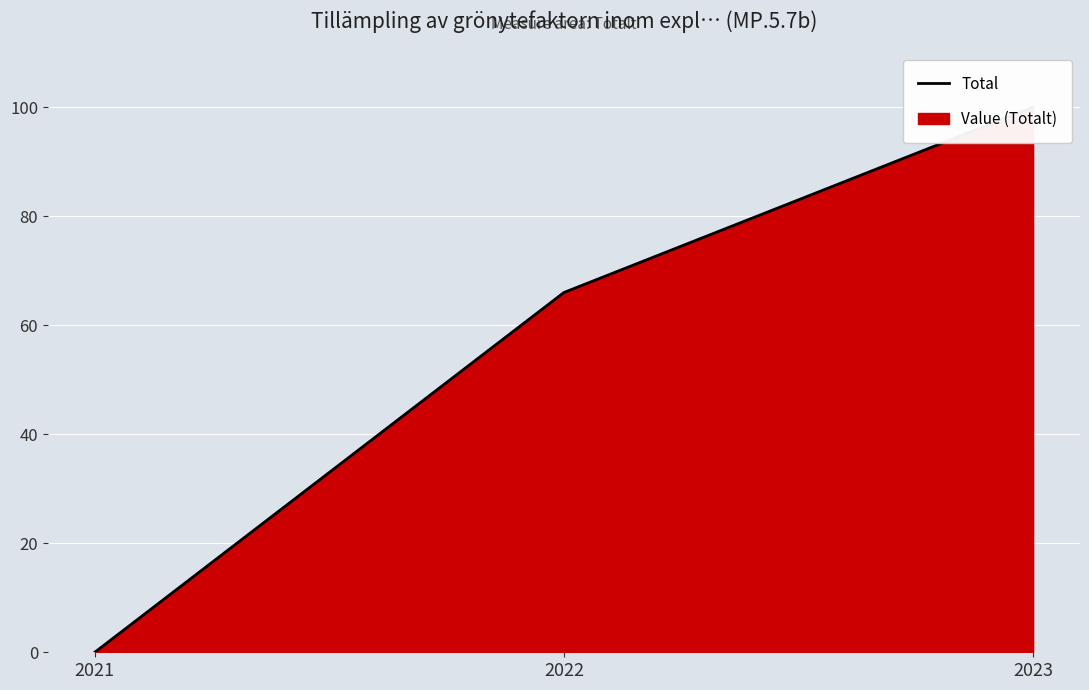

Reading right to left, what are all the values shown in this chart?

100	66	0